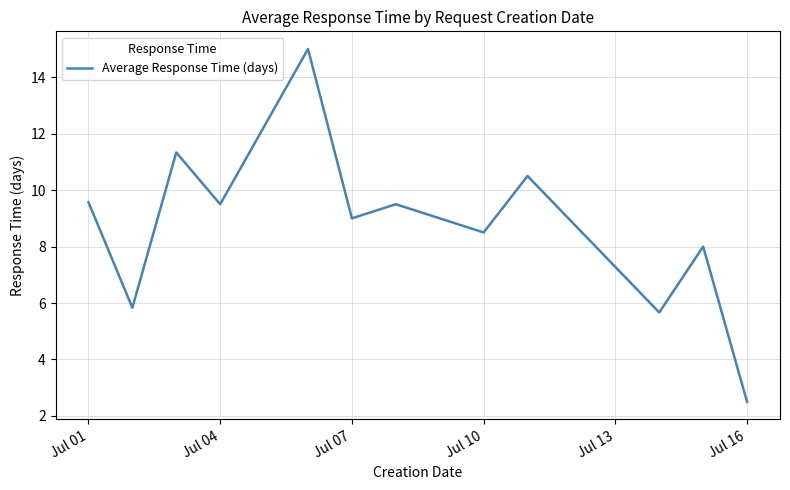

How many interior local peaks (higher than both neighbors) does the data have?

5